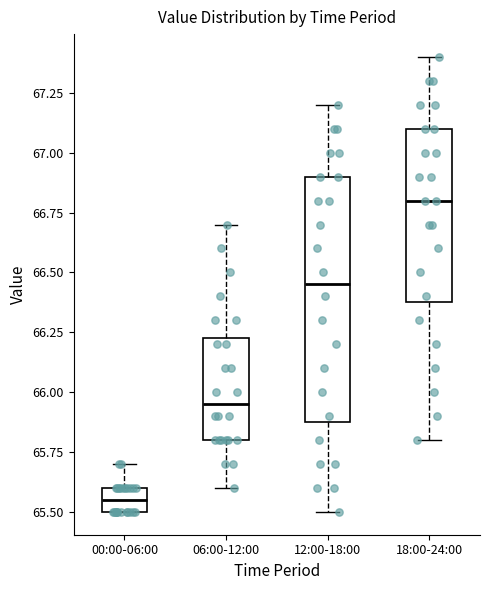

Reading left to right, read every box against the y-axis: the position of its median line, the range the box covers, and the ends of its whiskers. The values are not printed on the chart, so give them approximately, as read against the axis.

00:00-06:00: median 65.55, box 65.50 to 65.60, whiskers 65.50 to 65.70
06:00-12:00: median 65.95, box 65.80 to 66.25, whiskers 65.60 to 66.70
12:00-18:00: median 66.45, box 65.90 to 66.90, whiskers 65.50 to 67.20
18:00-24:00: median 66.80, box 66.40 to 67.10, whiskers 65.80 to 67.40